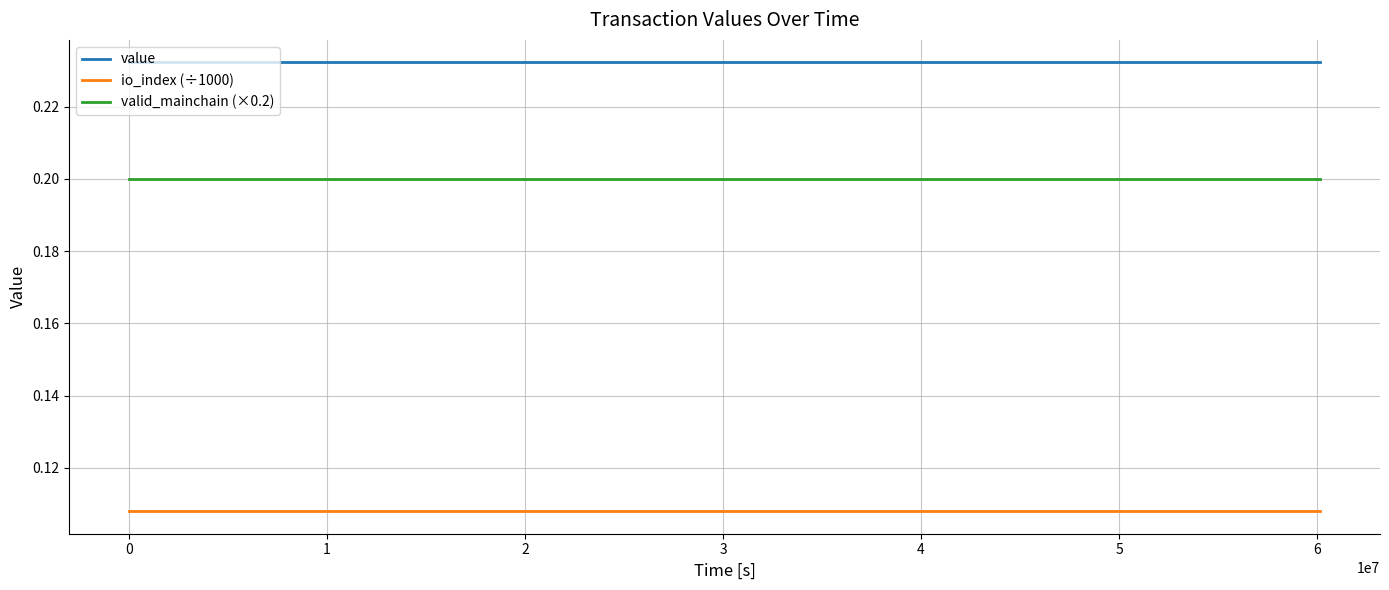

True or false: io_index (÷1000) and valid_mainchain (×0.2) intersect in this chart.

False